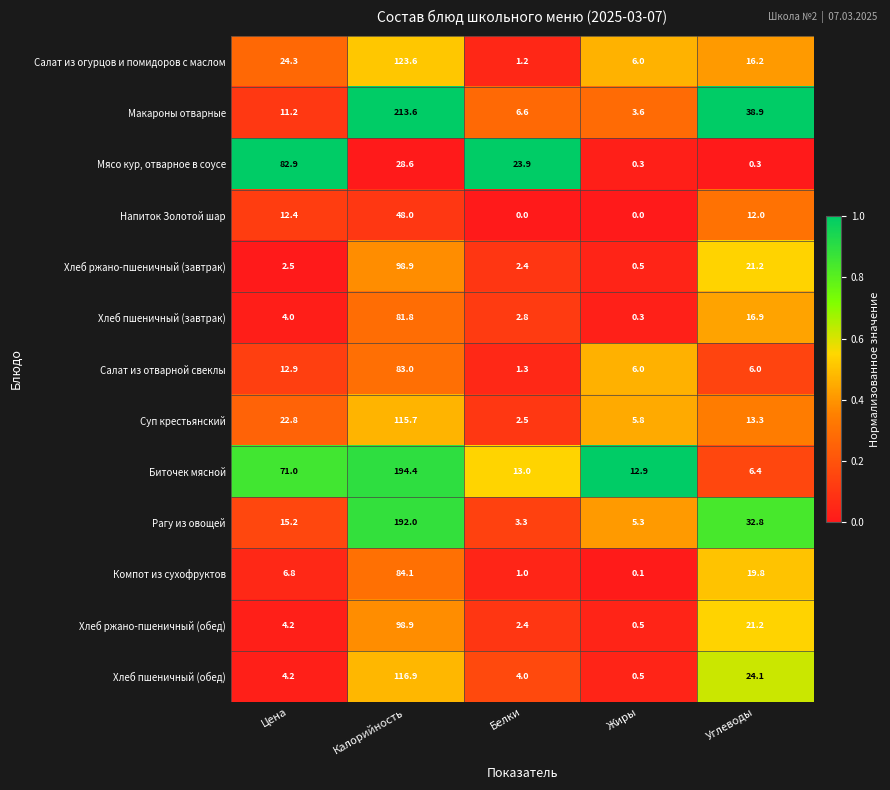

Which category has the highest value across all series?

Калорийность